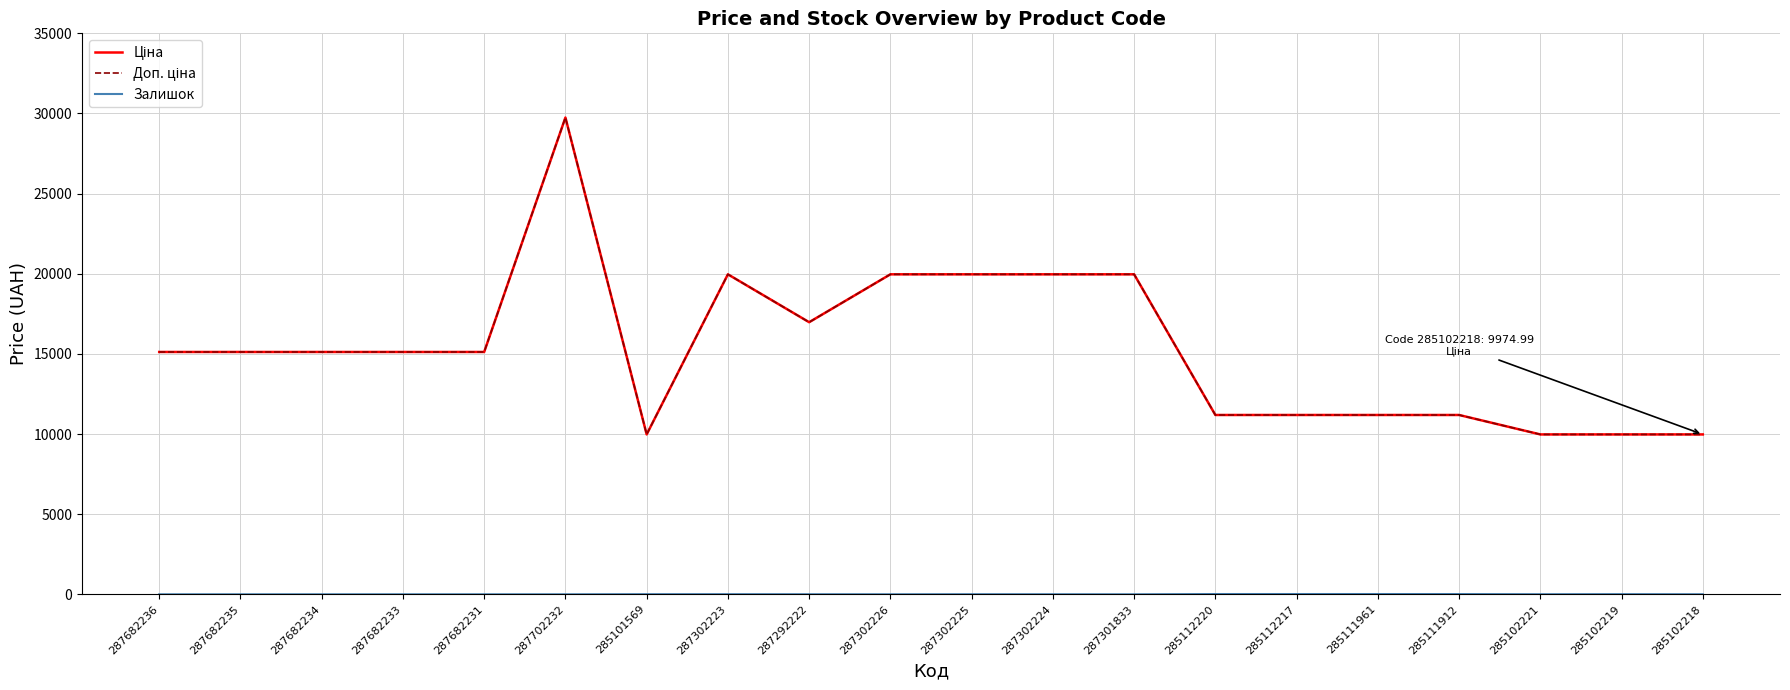

Does the chart display data point markers on the line(s)?

No